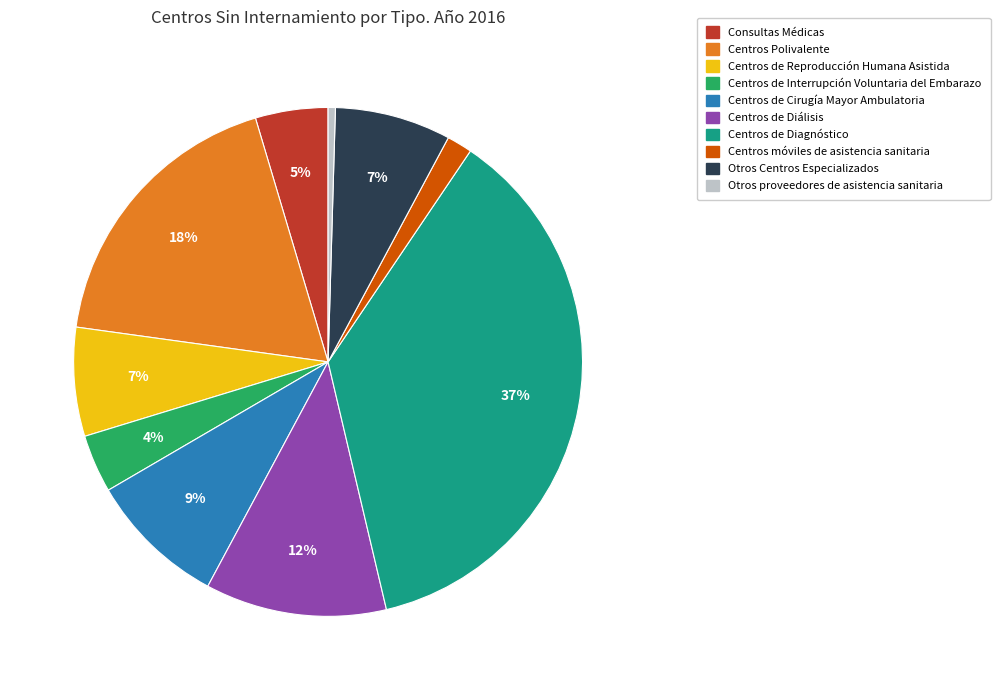

To the nearest percent, what percentage of the pie is Centros Polivalente?

18%